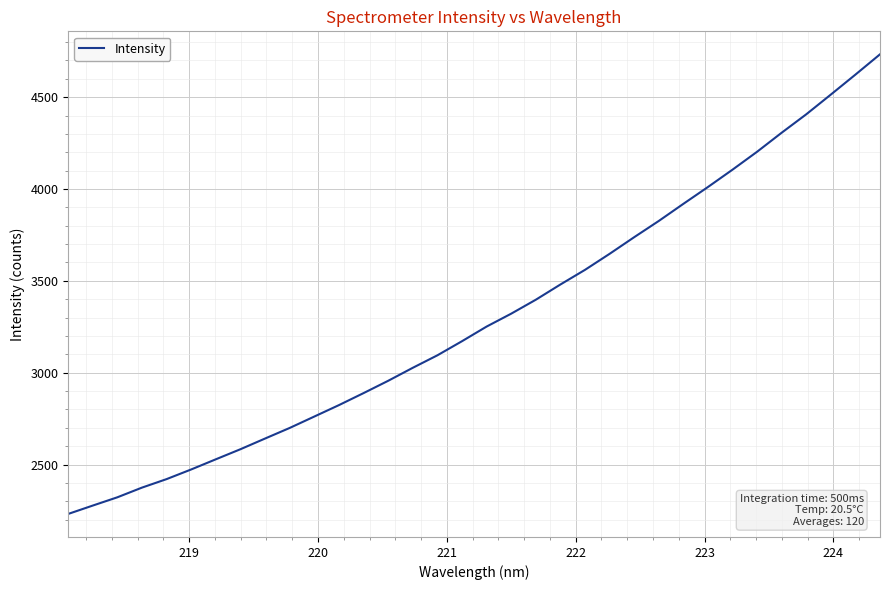

What is the maximum value shown in the chart?

4733.1